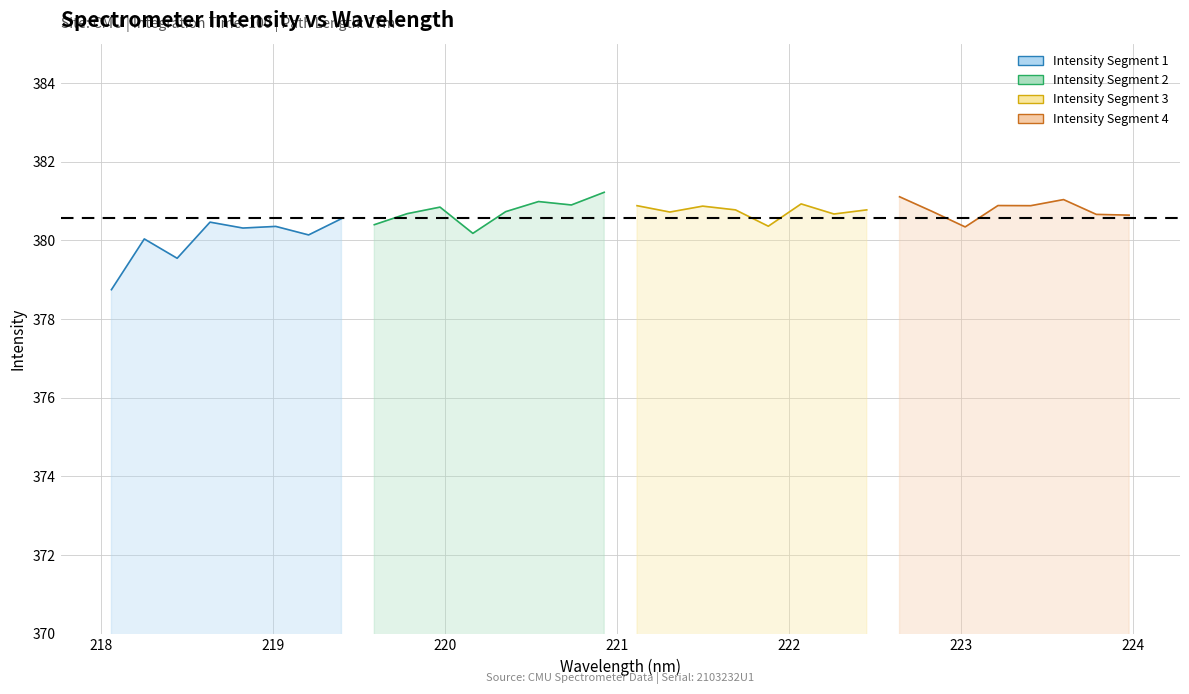

What is the label of the 30th point from the right?

218.442